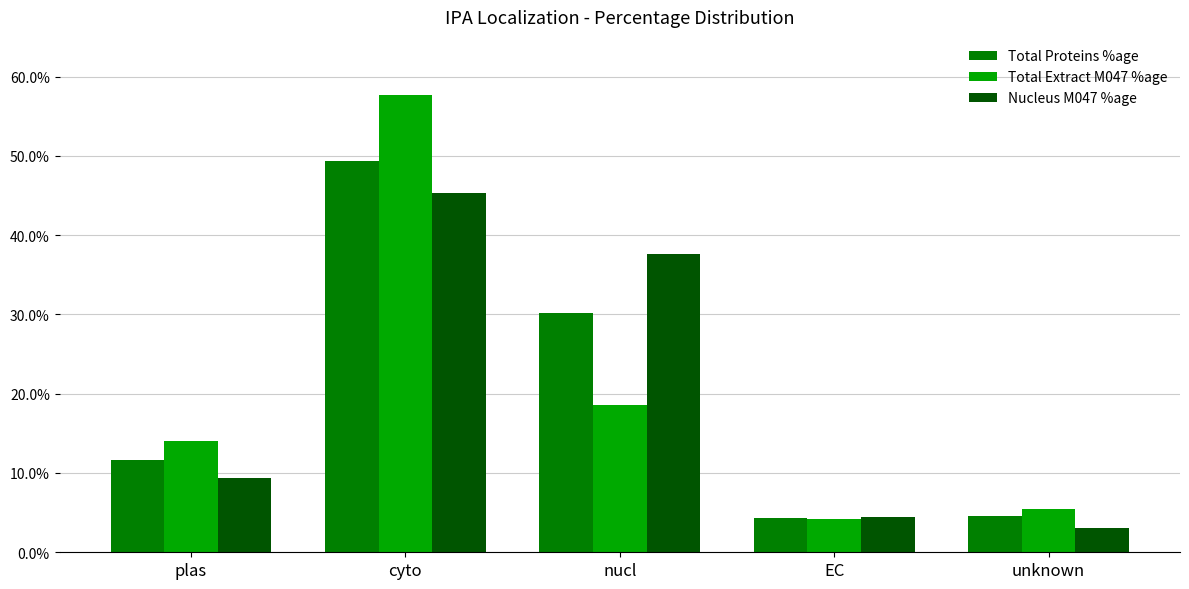

What are all the series names shown in the legend?

Total Proteins %age, Total Extract M047 %age, Nucleus M047 %age